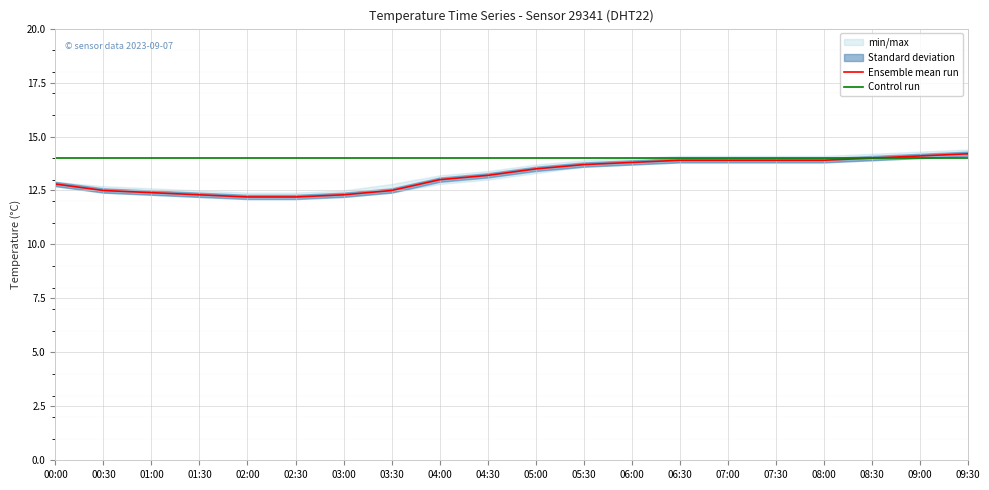

How many data points in Ensemble mean run are less than 13?

8